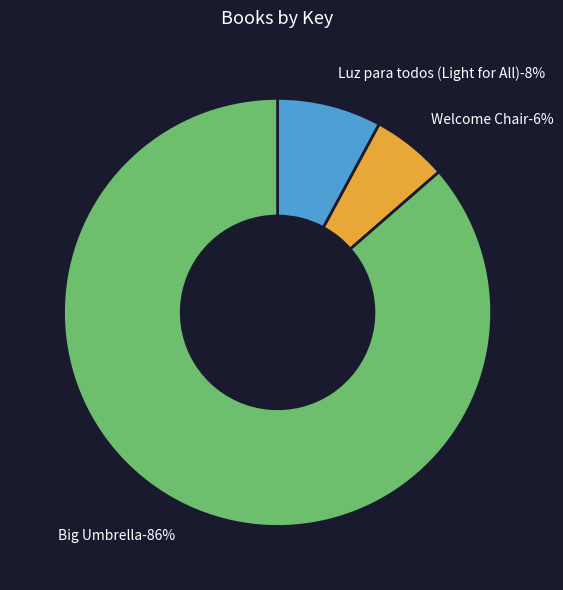

Do Luz para todos (Light for All) and Welcome Chair together represent more than half of the pie?

No